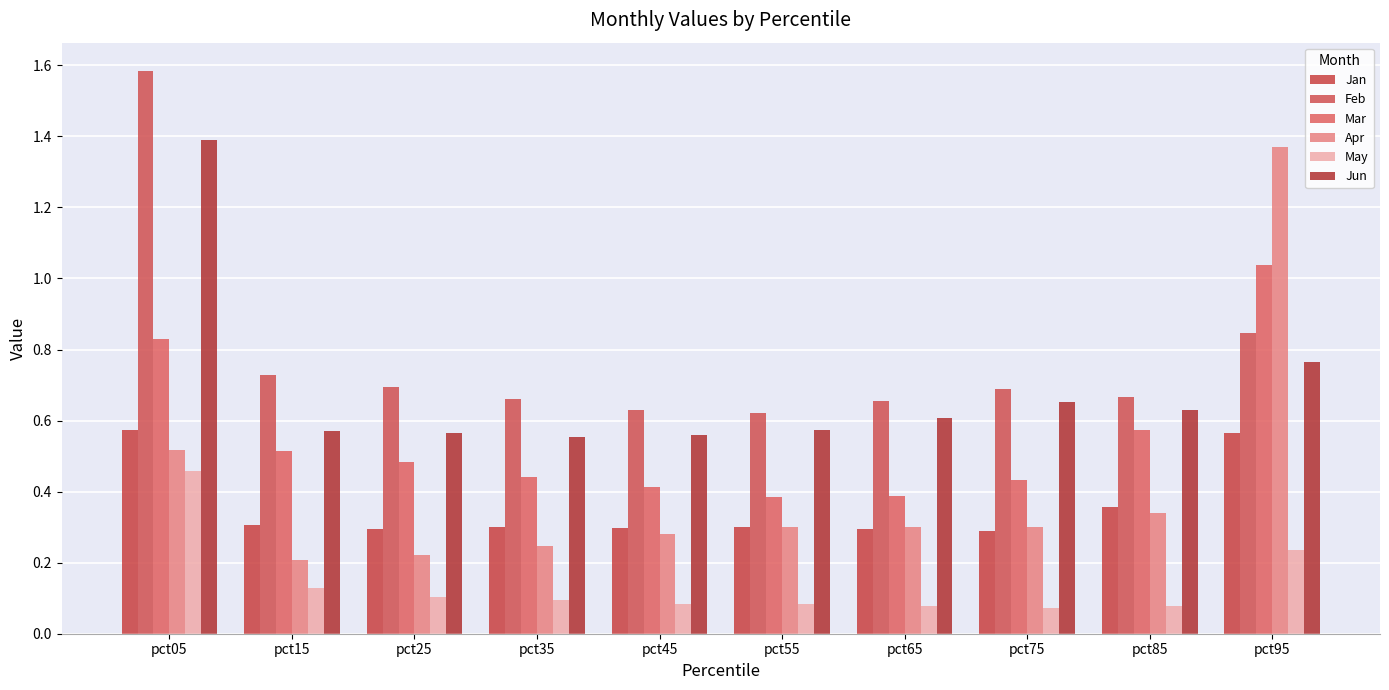

At how many categories does at least one series exceed 0?

10